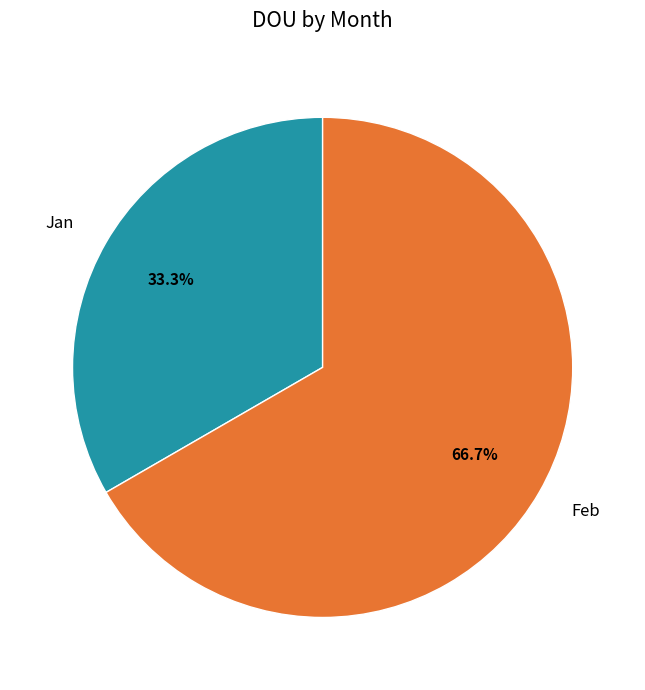

How much of the chart is everything except Feb?

33.3%